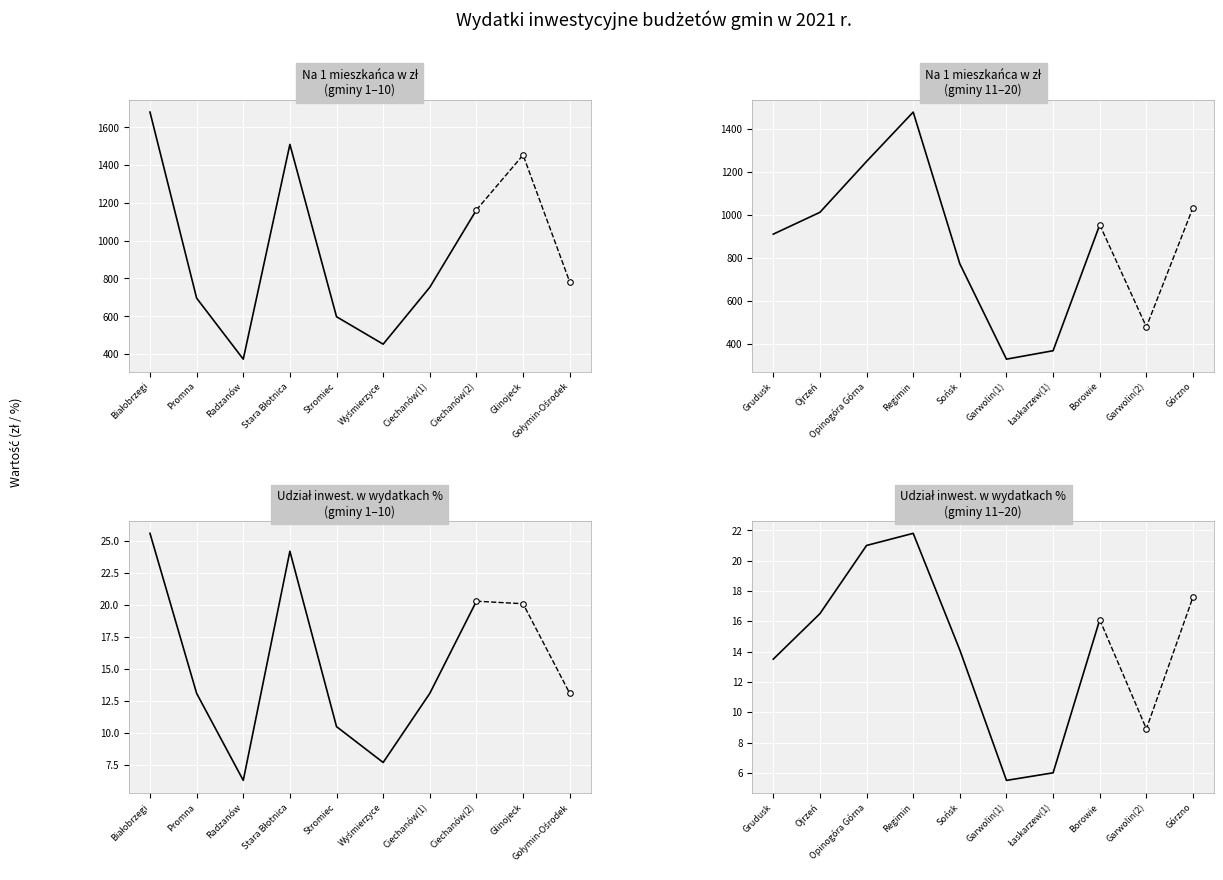

At which category does Udział wydatków inwestycyjnych w wydatkach reach its first local peak?

Regimin